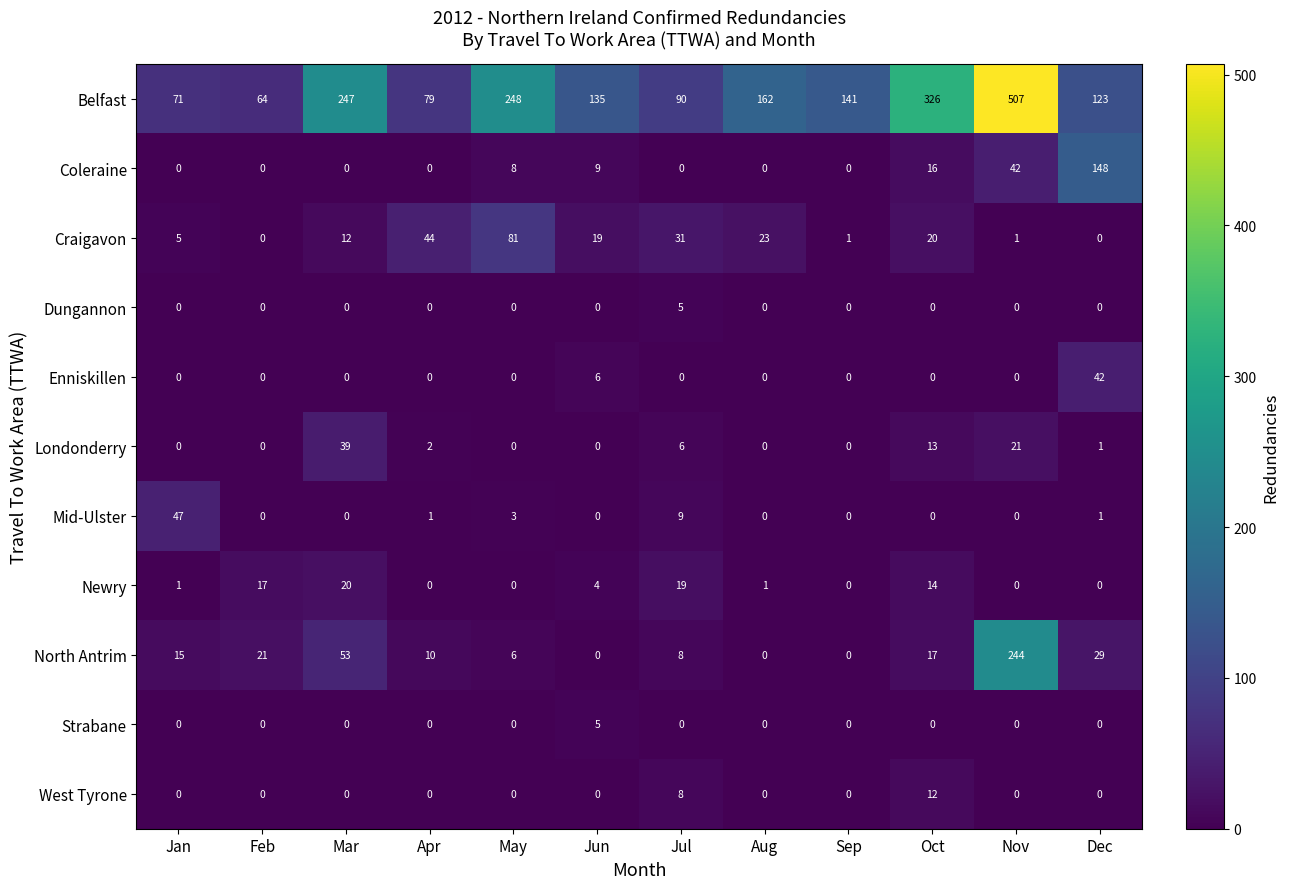

Is it true that Dungannon equals 0 at Oct?

True